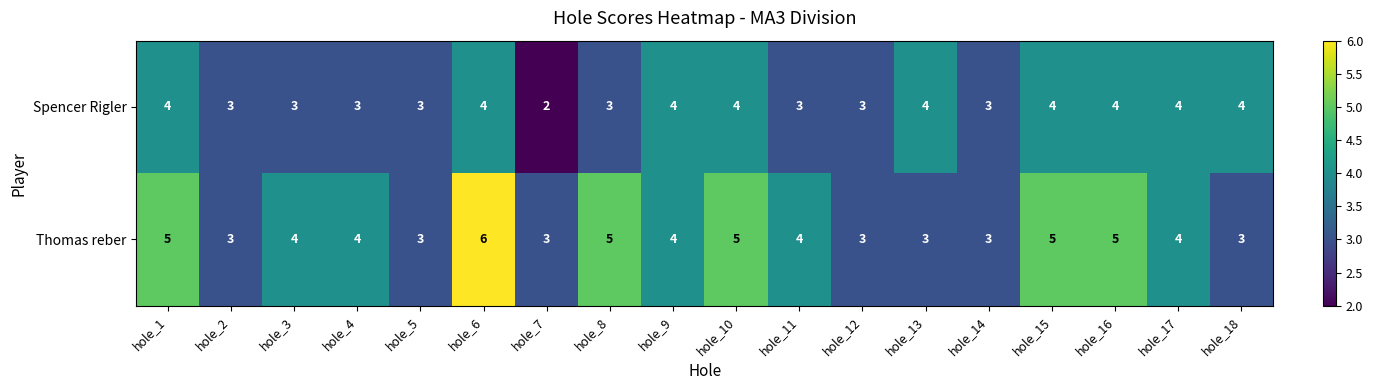

Count the Thomas reber values in the range 3 to 5.

17